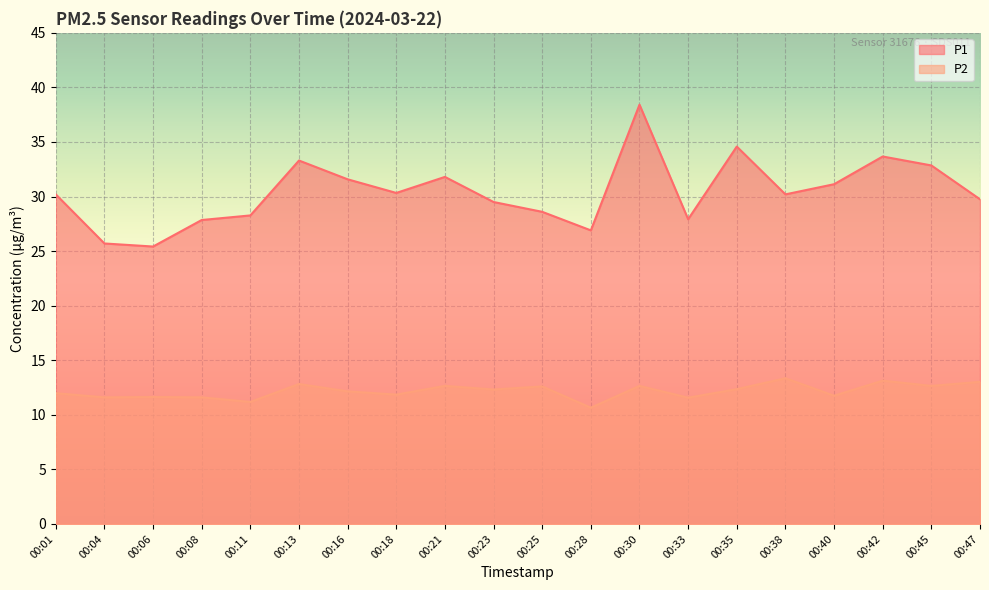

Reading right to left, transcribe all the data shown in this chart.

P1: 00:47=29.8	00:45=32.9	00:42=33.7	00:40=31.1	00:38=30.2	00:35=34.6	00:33=27.9	00:30=38.4	00:28=26.9	00:25=28.6	00:23=29.5	00:21=31.8	00:18=30.3	00:16=31.6	00:13=33.3	00:11=28.3	00:08=27.9	00:06=25.4	00:04=25.7	00:01=30.2
P2: 00:47=13.0	00:45=12.7	00:42=13.1	00:40=11.8	00:38=13.3	00:35=12.3	00:33=11.6	00:30=12.7	00:28=10.7	00:25=12.6	00:23=12.3	00:21=12.7	00:18=11.8	00:16=12.2	00:13=12.8	00:11=11.2	00:08=11.6	00:06=11.6	00:04=11.6	00:01=12.0